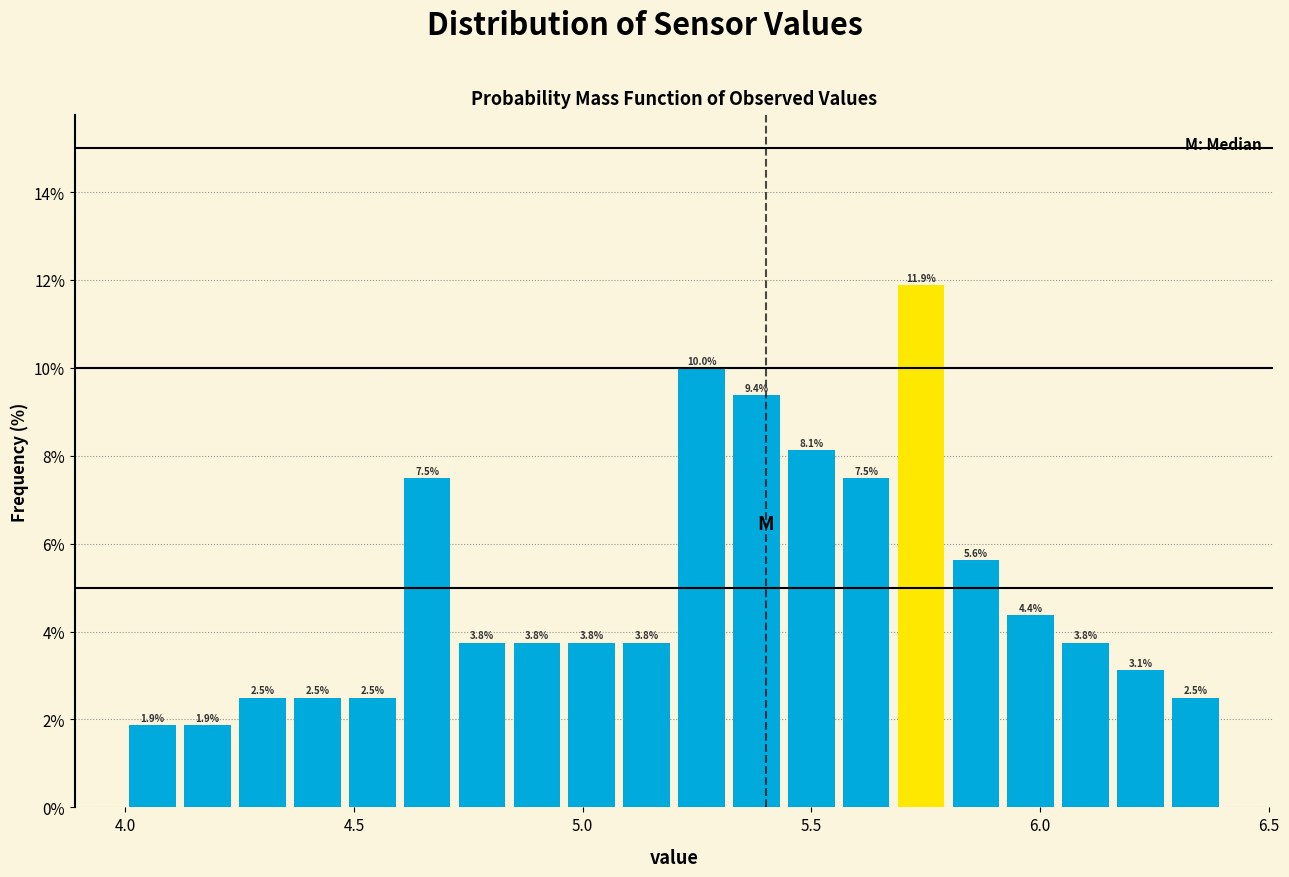

Read against the x-axis, roughly where is the centre of the tallest bar?

5.75